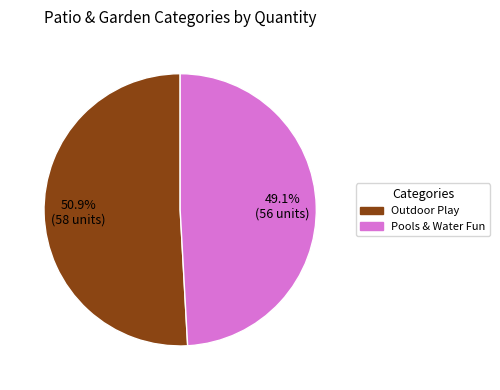

How many slices are in this pie chart?

2